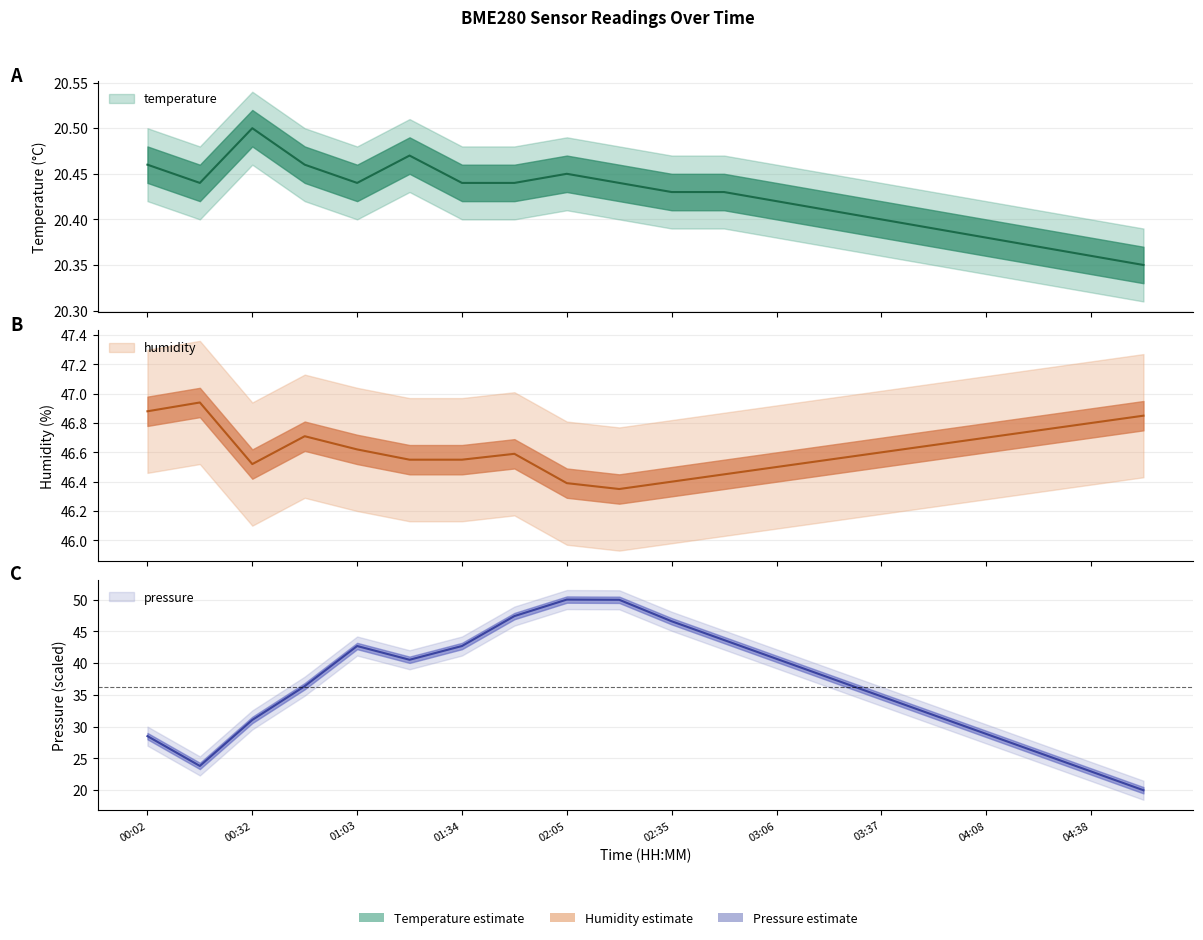

Reading right to left, transcribe all the data shown in this chart.

temperature: 04:54=20.4	04:38=20.4	04:23=20.4	04:08=20.4	03:52=20.4	03:37=20.4	03:22=20.4	03:06=20.4	02:51=20.4	02:35=20.4	02:20=20.4	02:05=20.4	01:50=20.4	01:34=20.4	01:19=20.5	01:03=20.4	00:48=20.5	00:32=20.5	00:17=20.4	00:02=20.5
humidity: 04:54=46.9	04:38=46.8	04:23=46.8	04:08=46.7	03:52=46.6	03:37=46.6	03:22=46.5	03:06=46.5	02:51=46.5	02:35=46.4	02:20=46.4	02:05=46.4	01:50=46.6	01:34=46.5	01:19=46.5	01:03=46.6	00:48=46.7	00:32=46.5	00:17=46.9	00:02=46.9
pressure_norm: 04:54=20.0	04:38=23.0	04:23=25.9	04:08=28.9	03:52=31.8	03:37=34.8	03:22=37.7	03:06=40.7	02:51=43.6	02:35=46.6	02:20=50.0	02:05=50.0	01:50=47.4	01:34=42.7	01:19=40.5	01:03=42.7	00:48=36.4	00:32=31.1	00:17=23.8	00:02=28.5